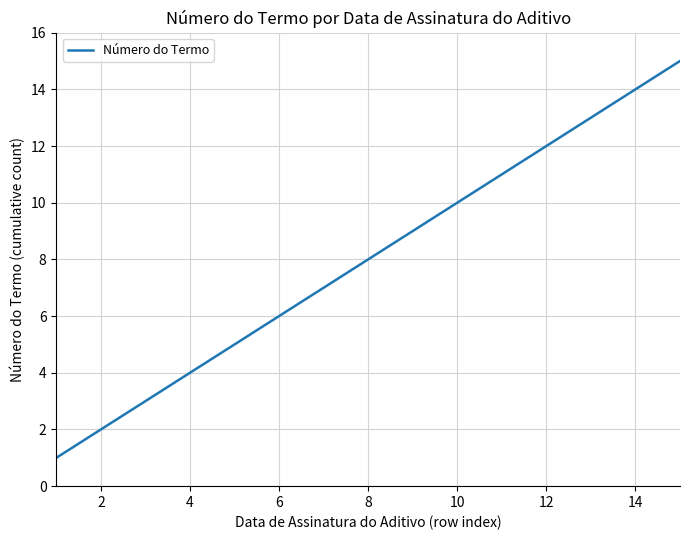

What is the difference between the maximum and minimum values?

14